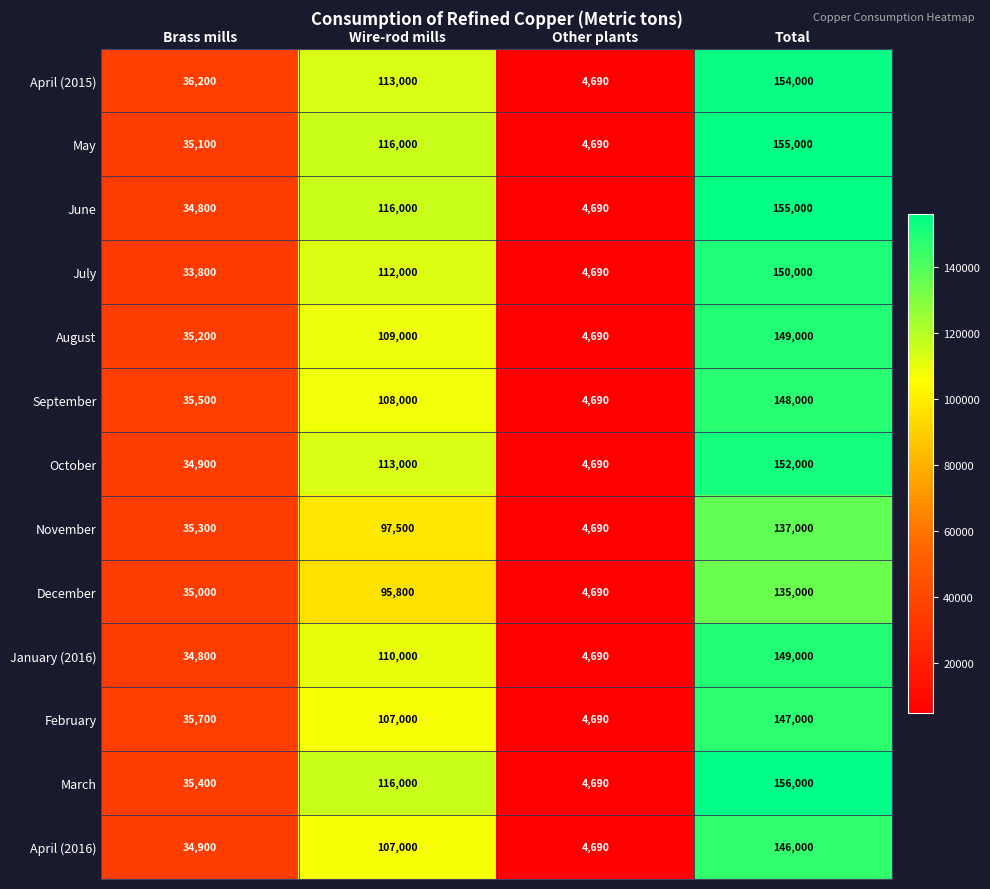

Count the March values in the range 35400 to 156000.

3